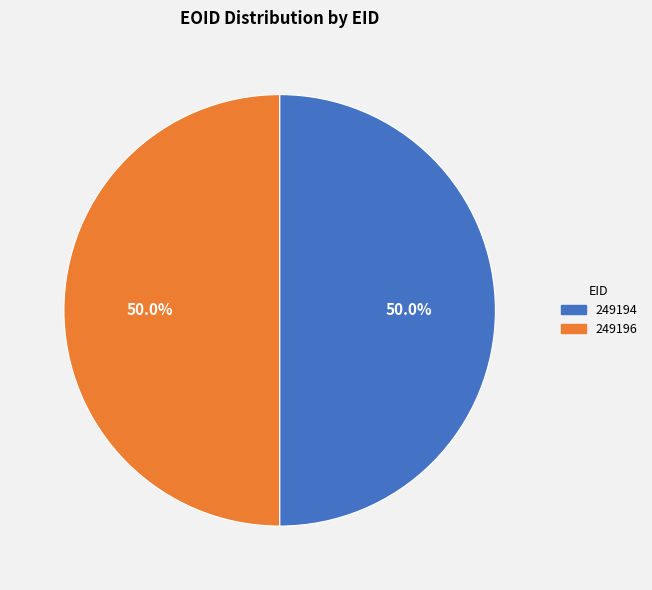

How many slices are in this pie chart?

2